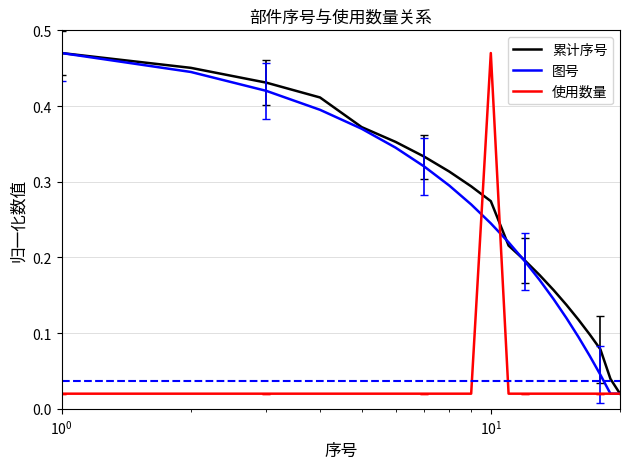

Does the chart display data point markers on the line(s)?

No